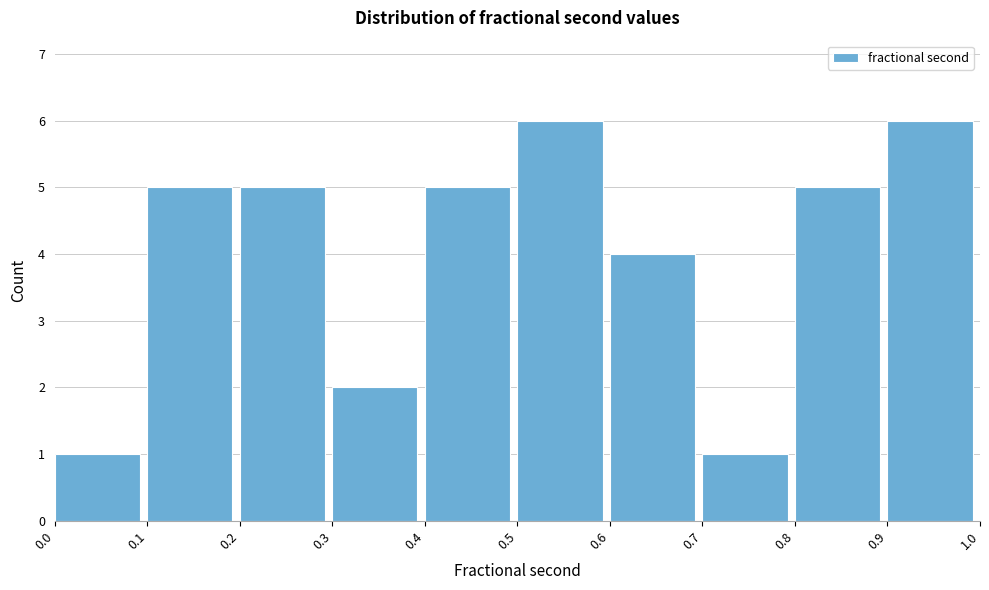

Reading left to right, list every bar in this chart as the range it spans on the x-axis followed by its height. The values are not printed on the chart, so give them approximately, as read against the axis.

0.0 to 0.1: 1
0.1 to 0.2: 5
0.2 to 0.3: 5
0.3 to 0.4: 2
0.4 to 0.5: 5
0.5 to 0.6: 6
0.6 to 0.7: 4
0.7 to 0.8: 1
0.8 to 0.9: 5
0.9 to 1.0: 6